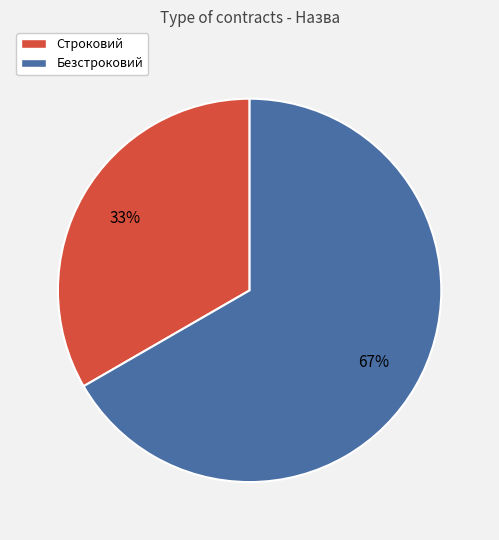

Is it true that Строковий is 44% of the pie?

False